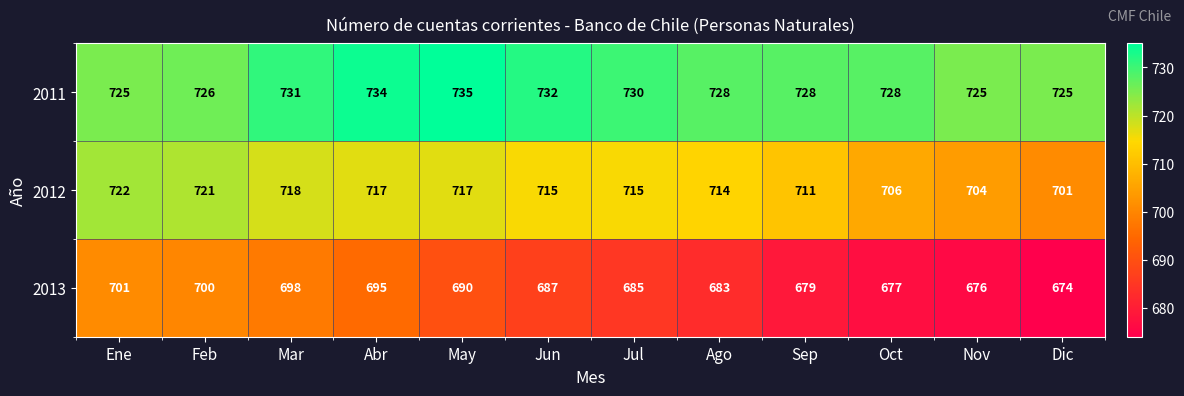

Which series has the widest spread of values?

2013